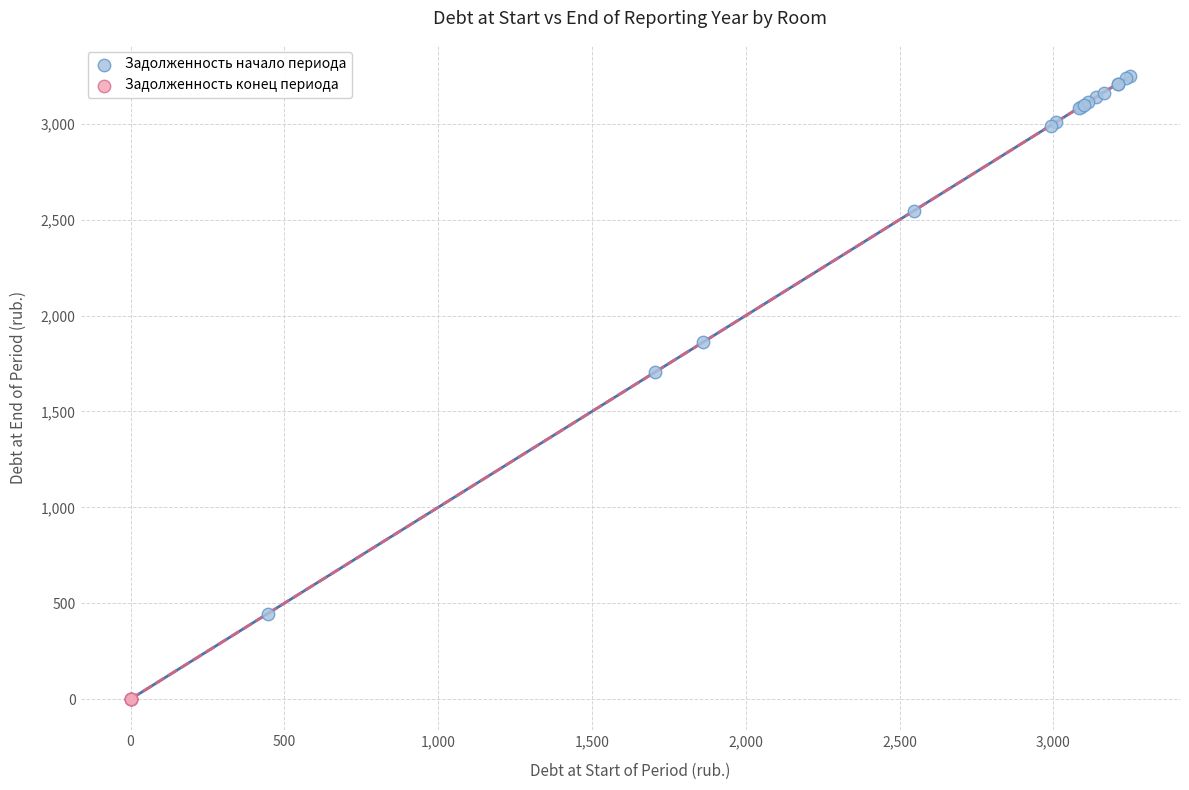

What are all the series names shown in the legend?

Задолженность начало периода, Задолженность конец периода